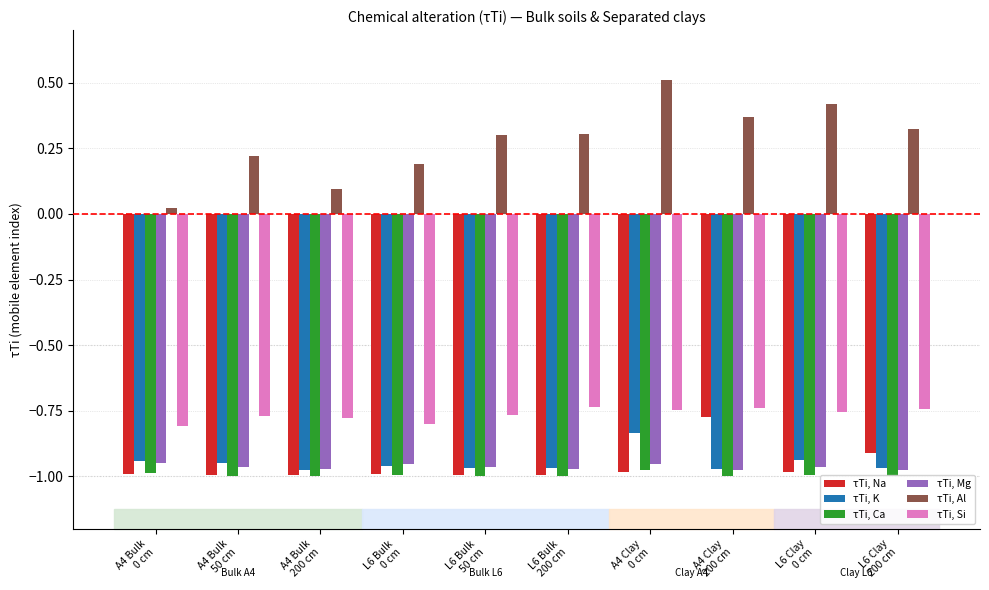

How many bars are there in total?

60